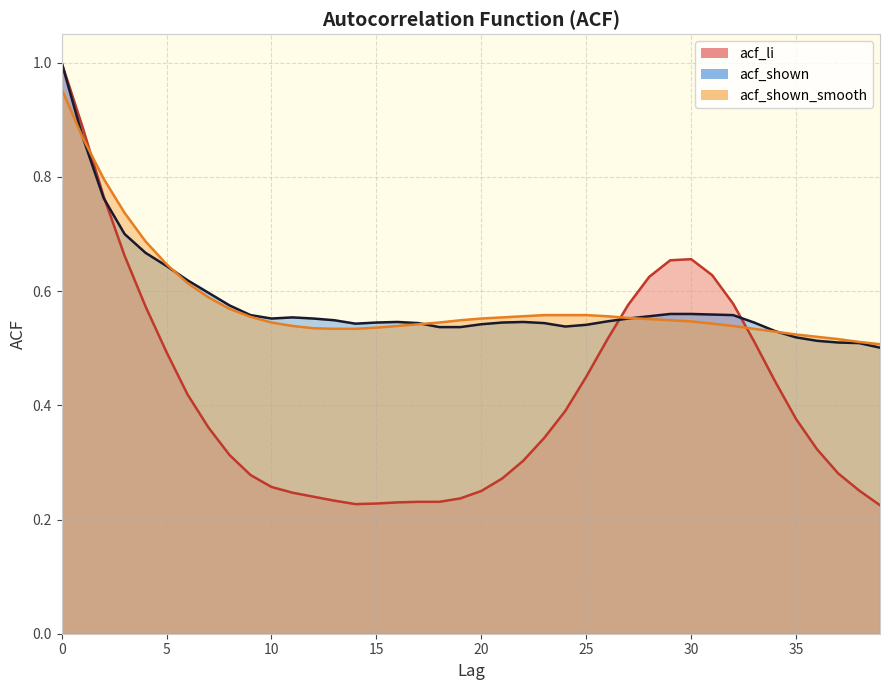

True or false: acf_shown has a value of 1.0 at 7.

False